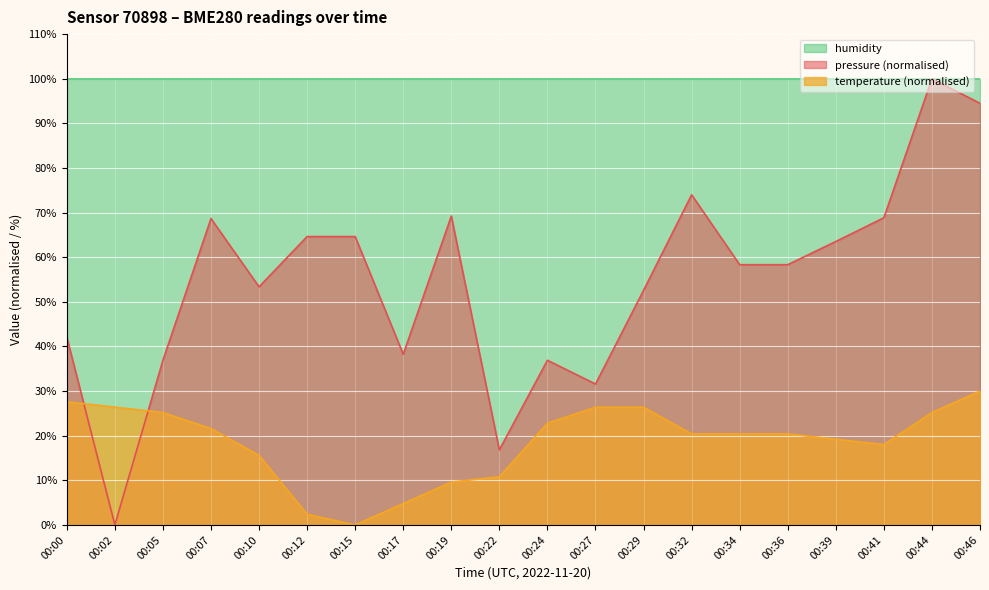

Which series changed the most between 00:32 and 00:34?

pressure (normalised)